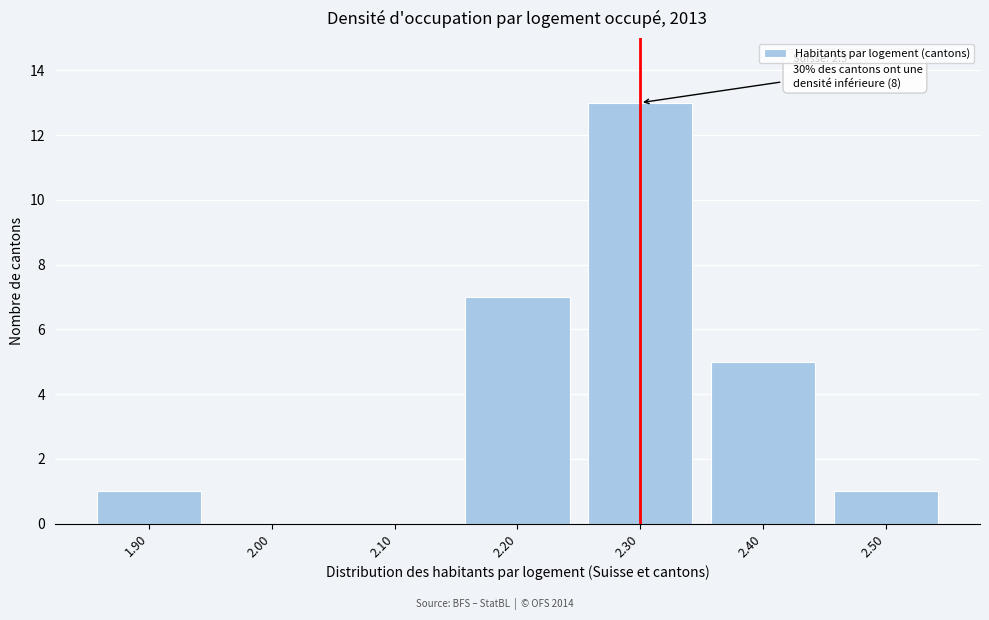

Reading left to right, extract all data points from this chart.

1.90=1	2.00=0	2.10=0	2.20=7	2.30=13	2.40=5	2.50=1